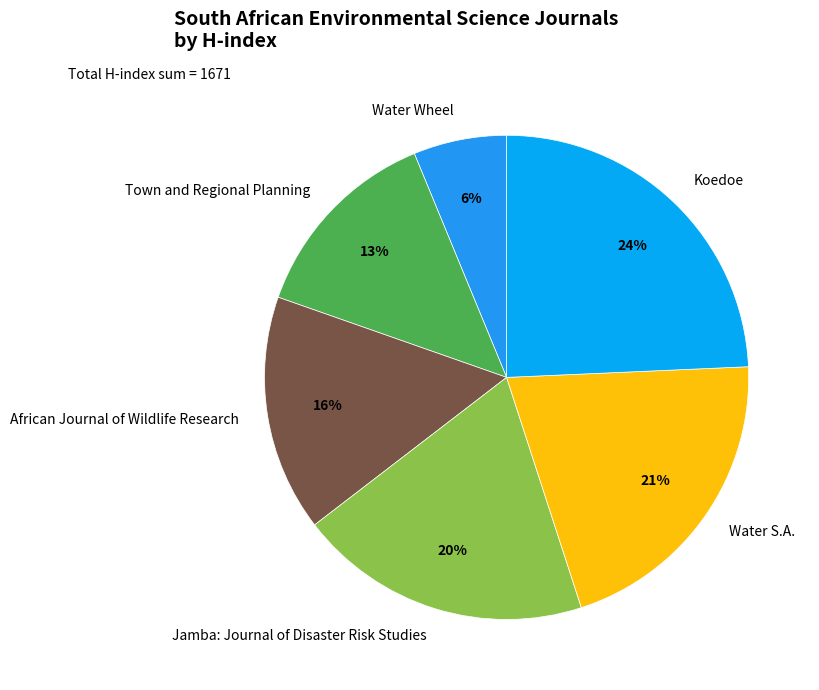

Approximately how many times larger is the value at Koedoe compared to Town and Regional Planning?

1.8